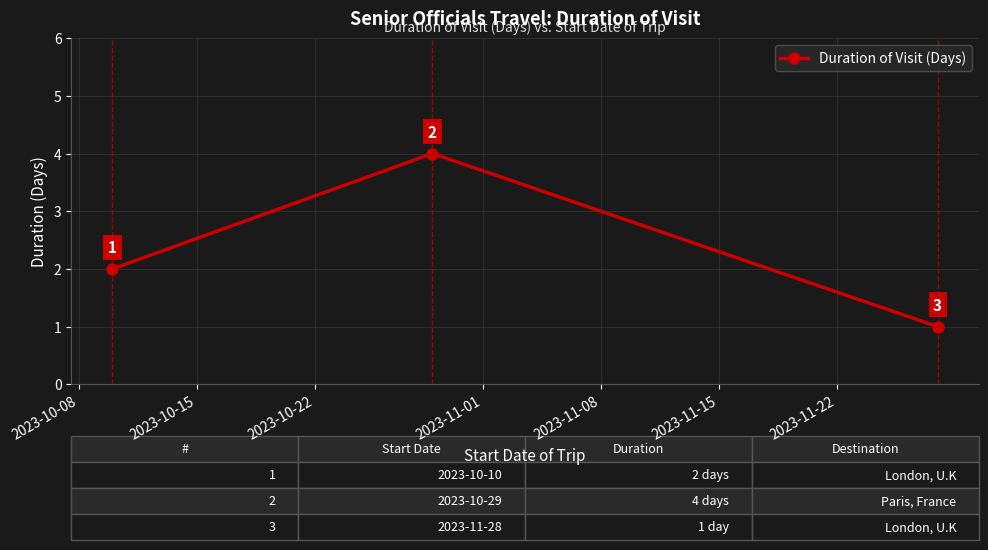

How many values are between 1 and 4?

3